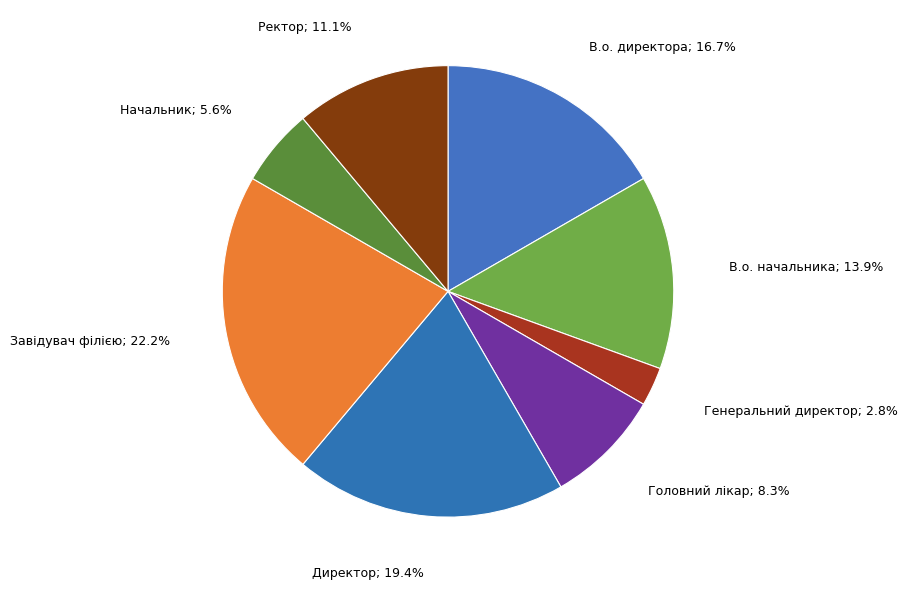

Count the number of slices in the pie.

8